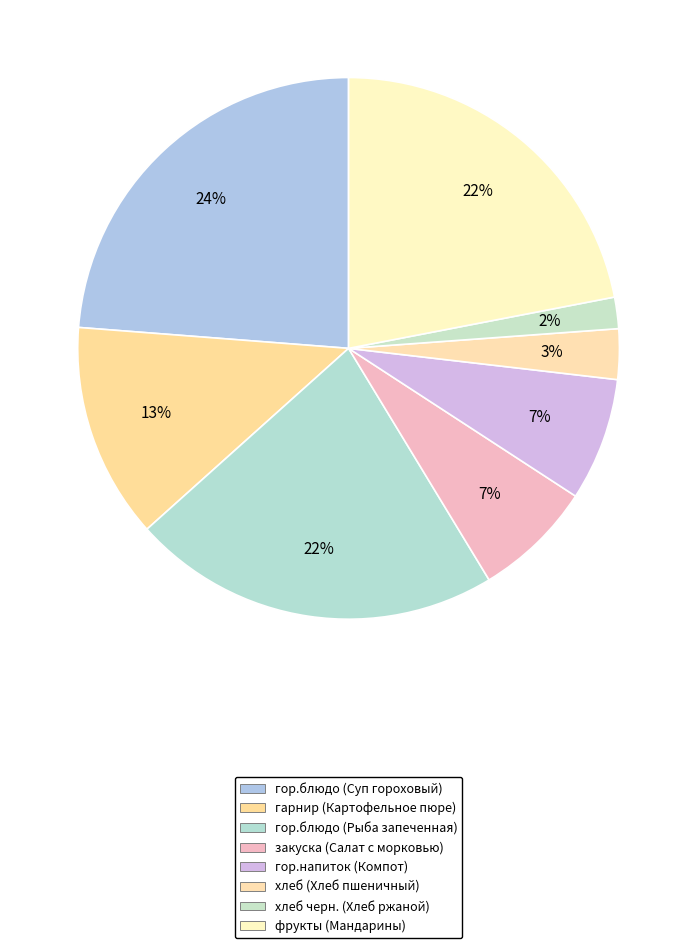

The закуска (Салат с морковью) slice represents 14% of the pie. True or false?

False